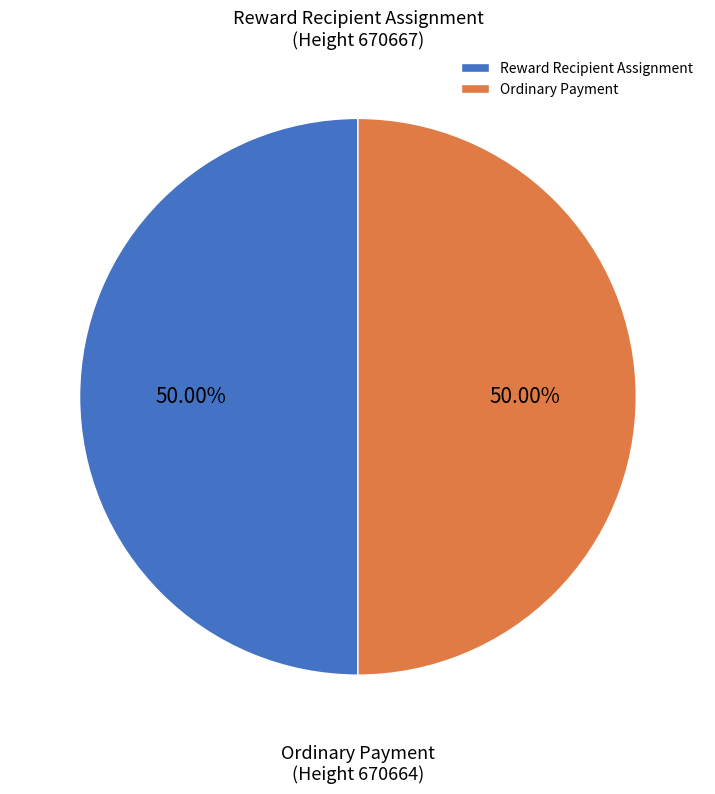

Combined, do Reward Recipient Assignment and Ordinary Payment account for over 50%?

Yes